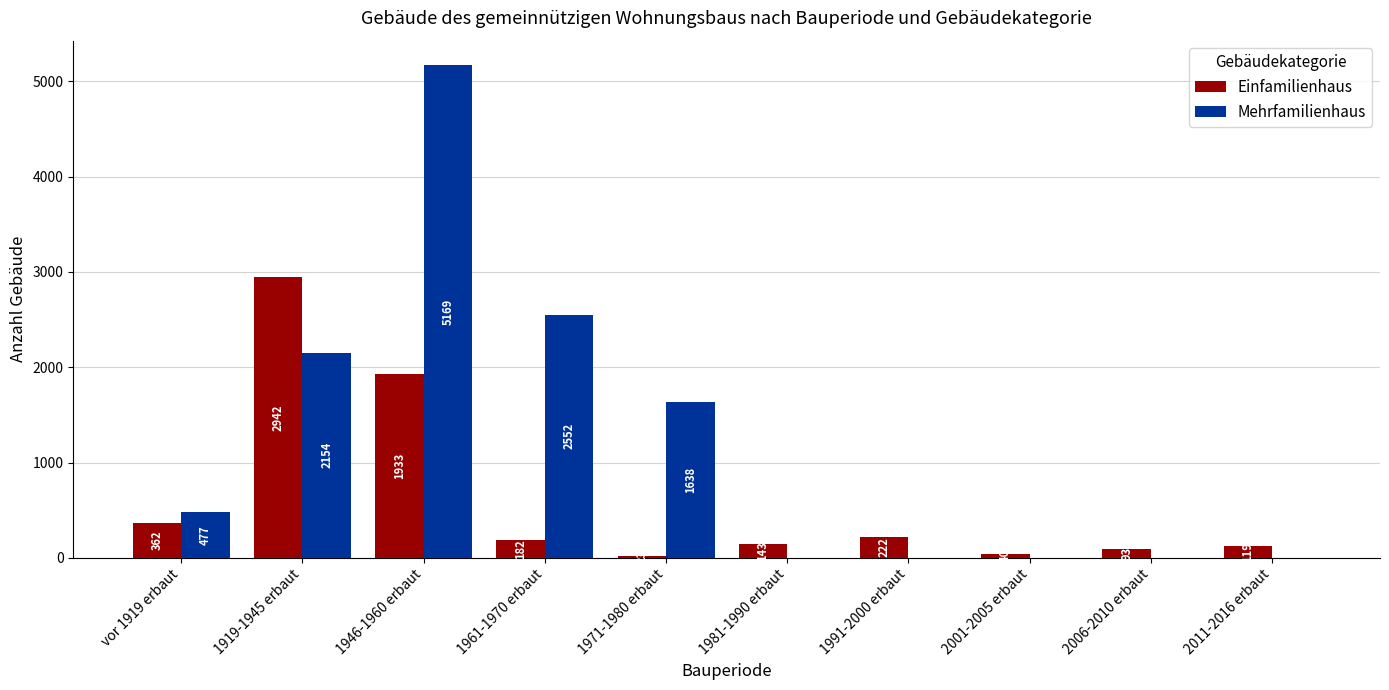

What is the sum of all Mehrfamilienhaus values?

11990